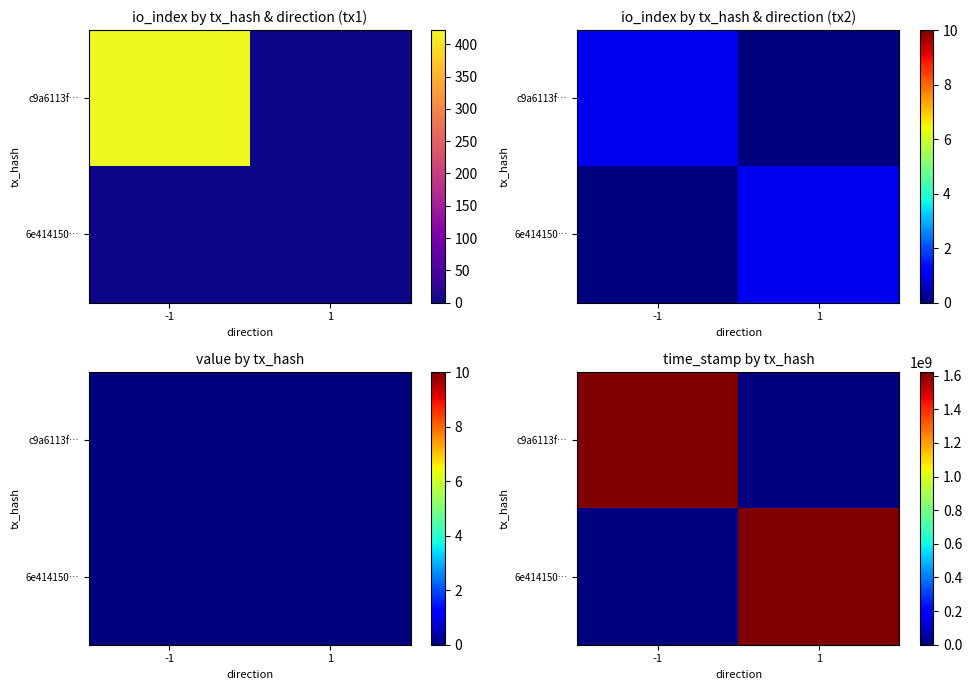

What is the highest value of the 6e414150… series?

1618689878